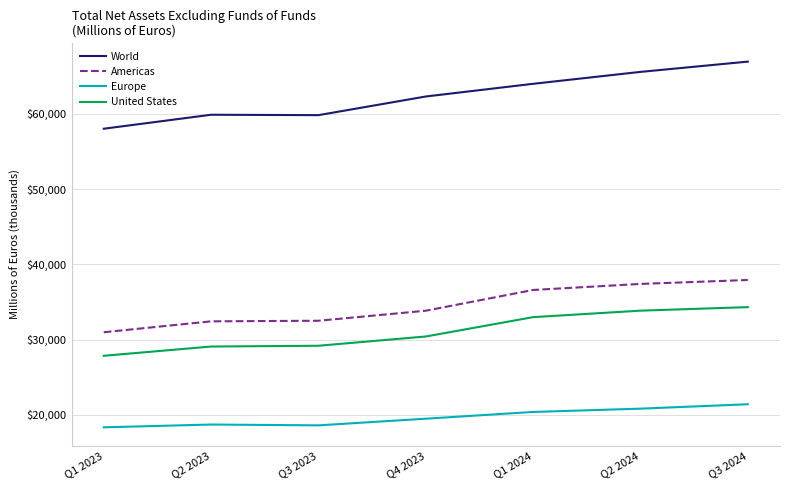

What is the maximum value for Europe?

21406.5